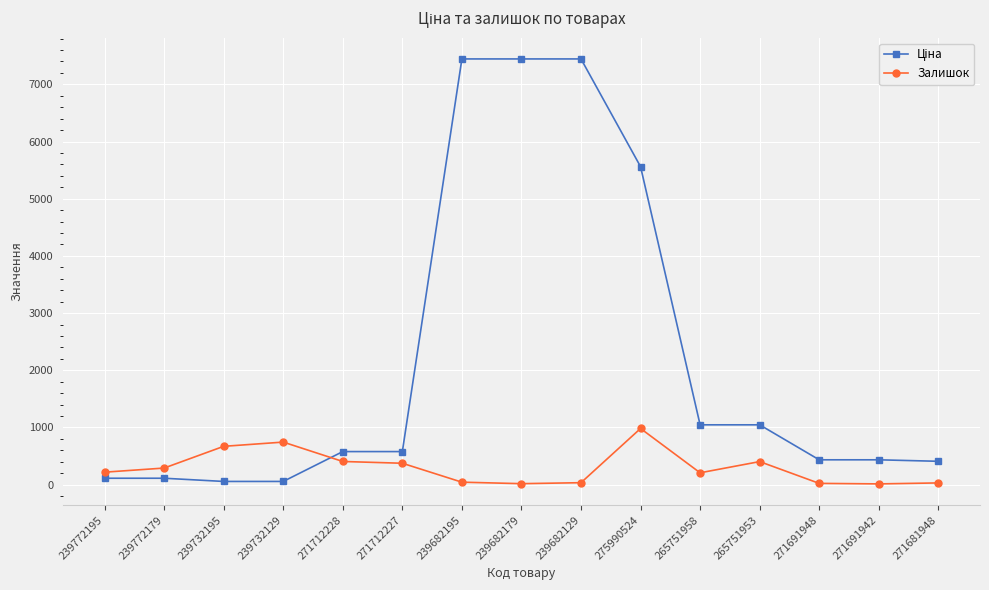

At how many categories does at least one series exceed 5893?

3